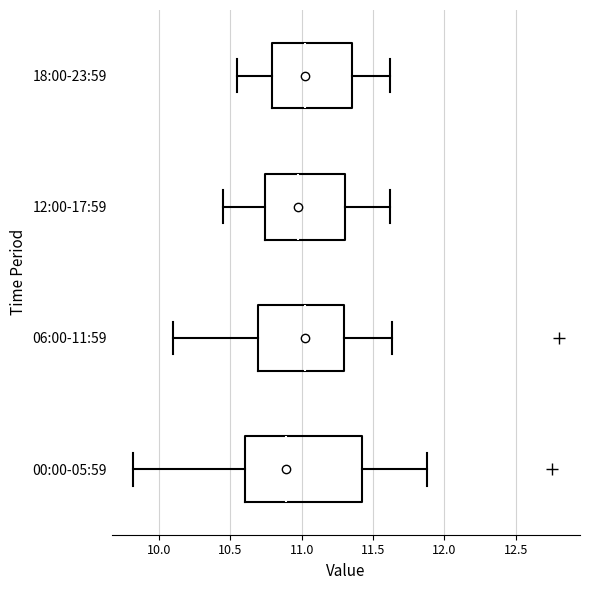

Comparing the boxes themselves (not the whiskers), which one is the widest?

00:00-05:59